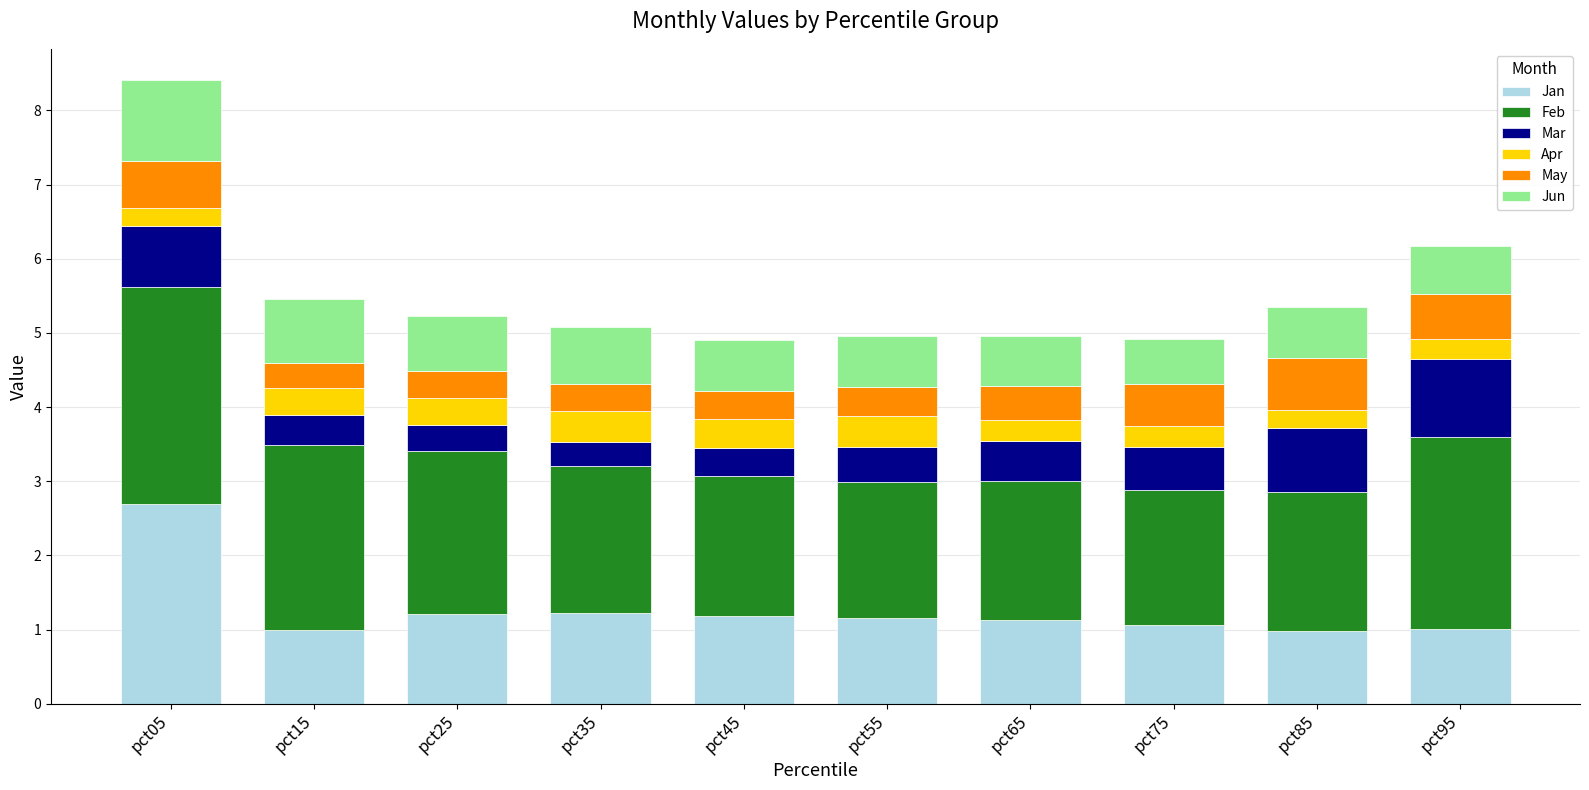

Are the bars grouped side by side (vs. stacked)?

No